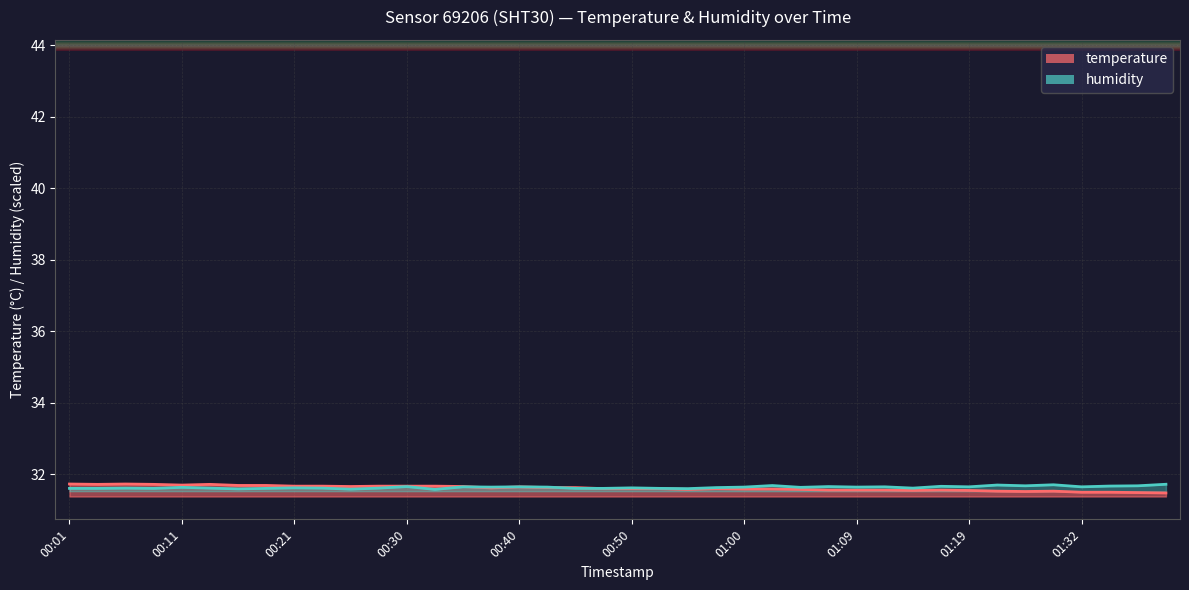

How many lines are shown in the chart?

2